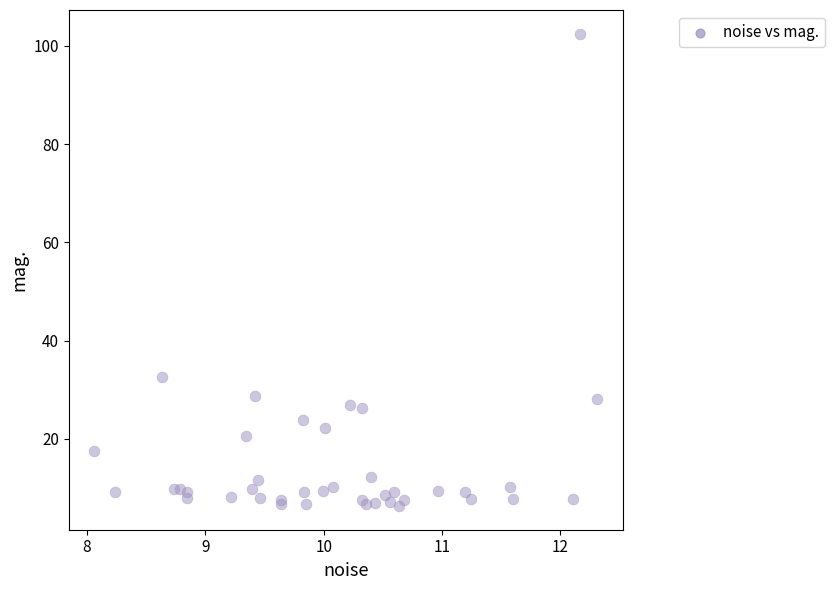

What Y value in the scatter plot is closest to 54?

32.6